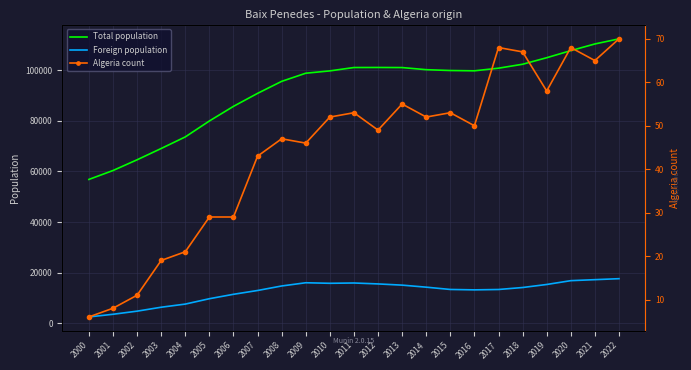

What is the minimum value shown in the chart?

6